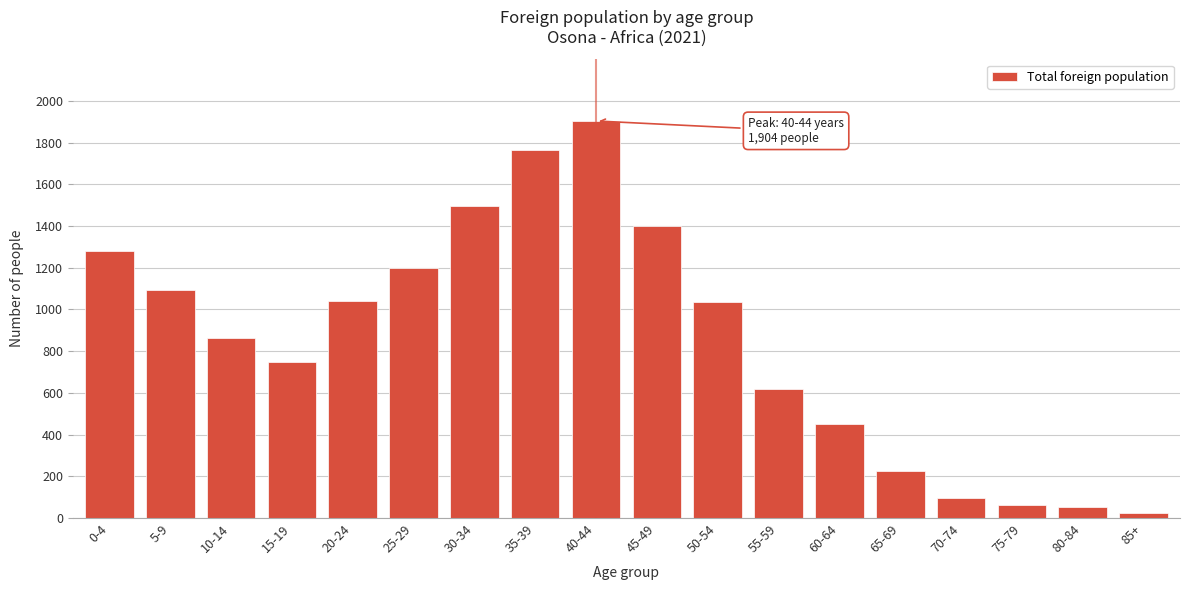

At which category does the chart reach its peak across all series?

40-44